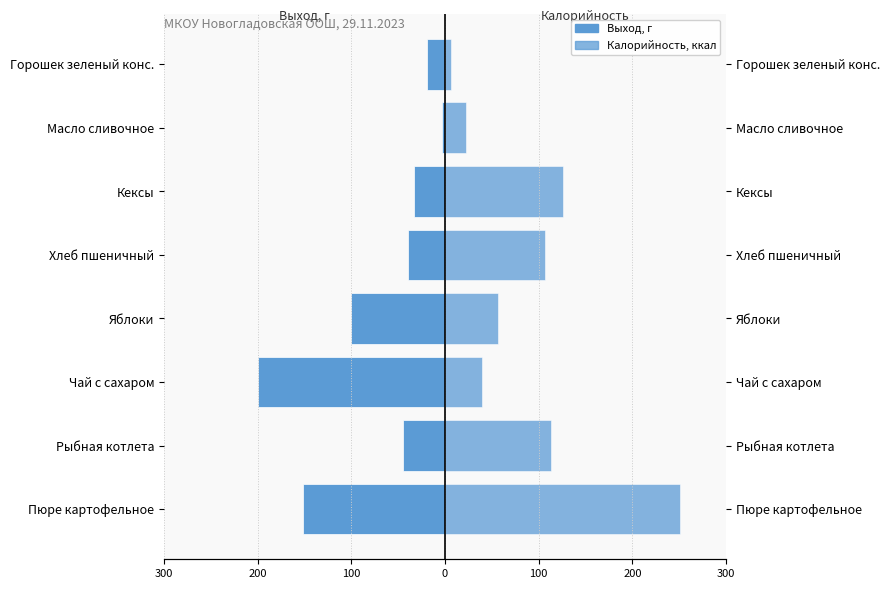

At Рыбная котлета, list the series in order from largest to smallest.

Калорийность, ккал, Выход, г